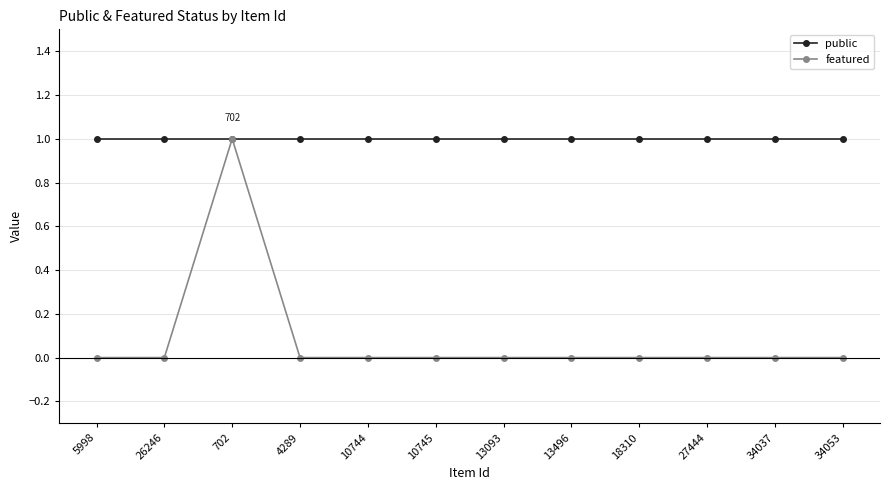

Which series has the widest spread of values?

featured